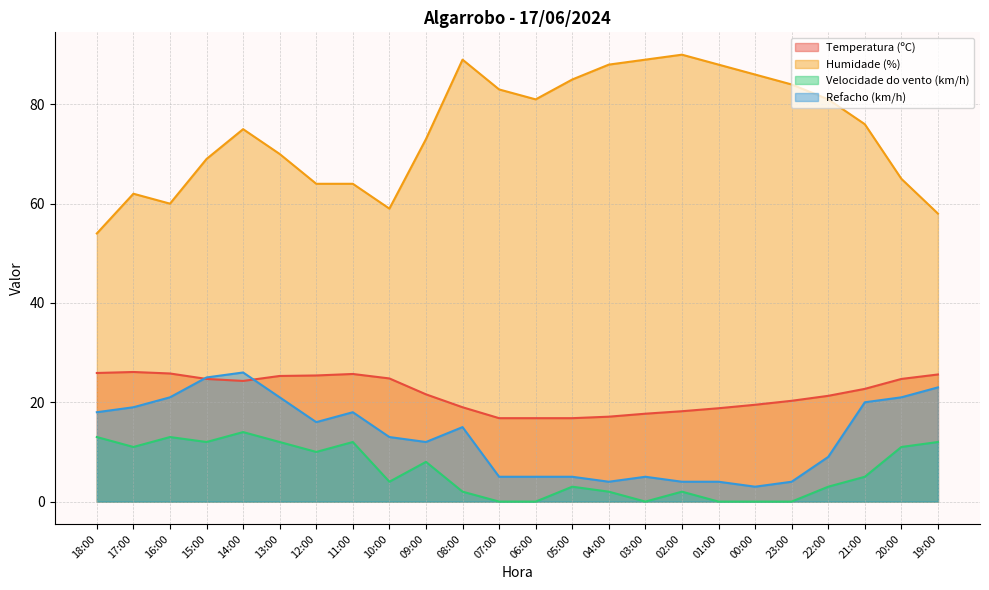

True or false: Velocidade do vento (km/h) and Humidade (%) intersect in this chart.

False